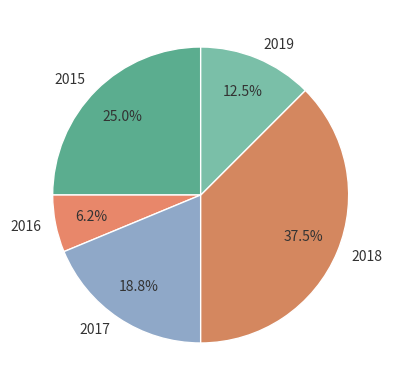

Which category has the smallest portion of the pie?

2016